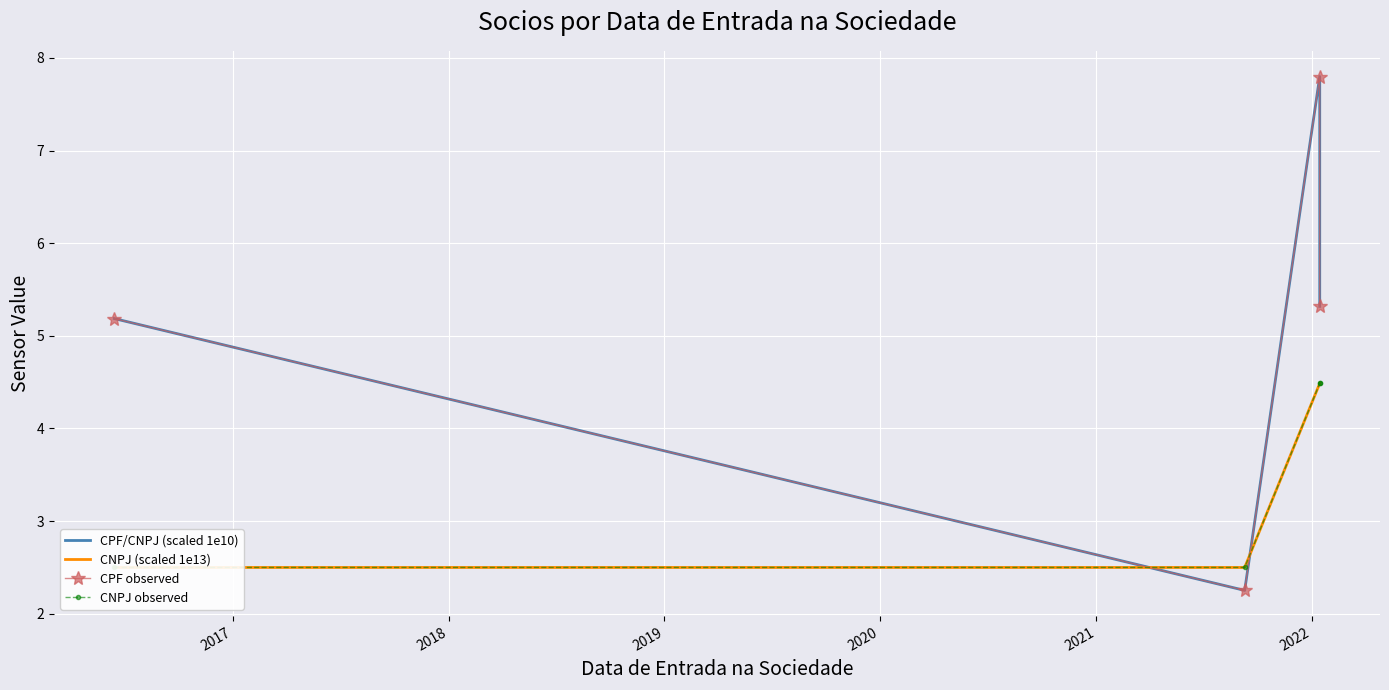

How many lines are shown in the chart?

4